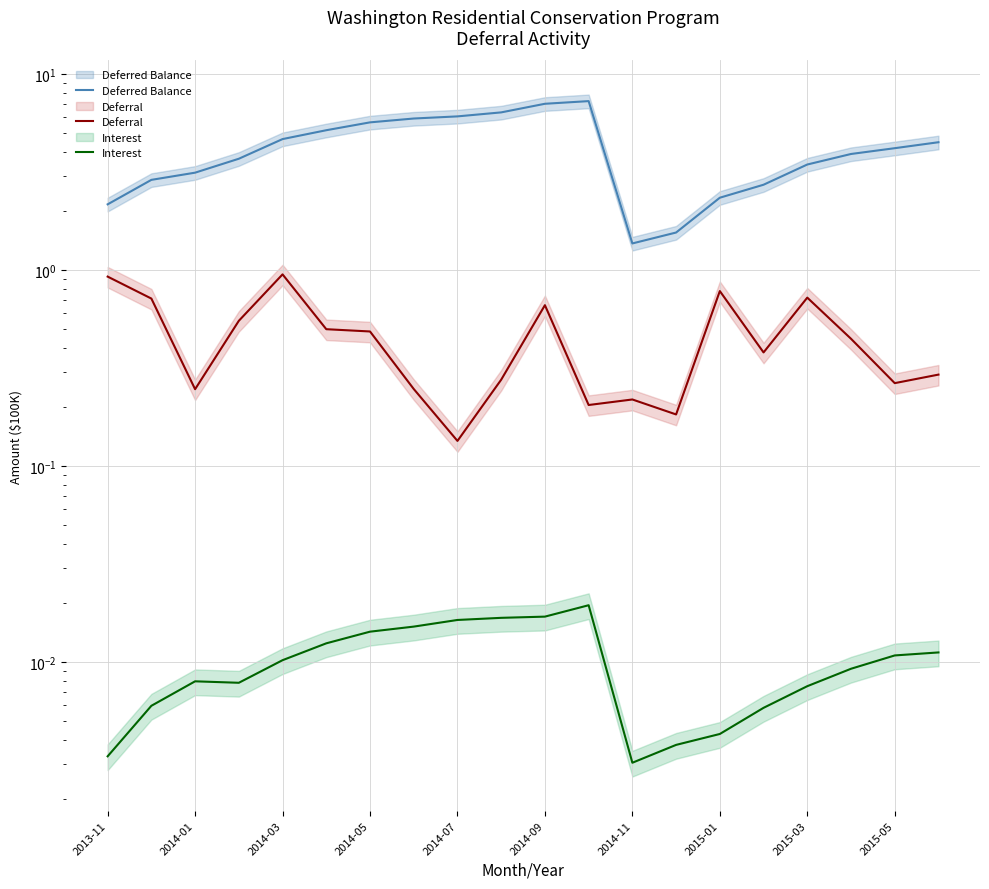

What position from the left is 13?

14